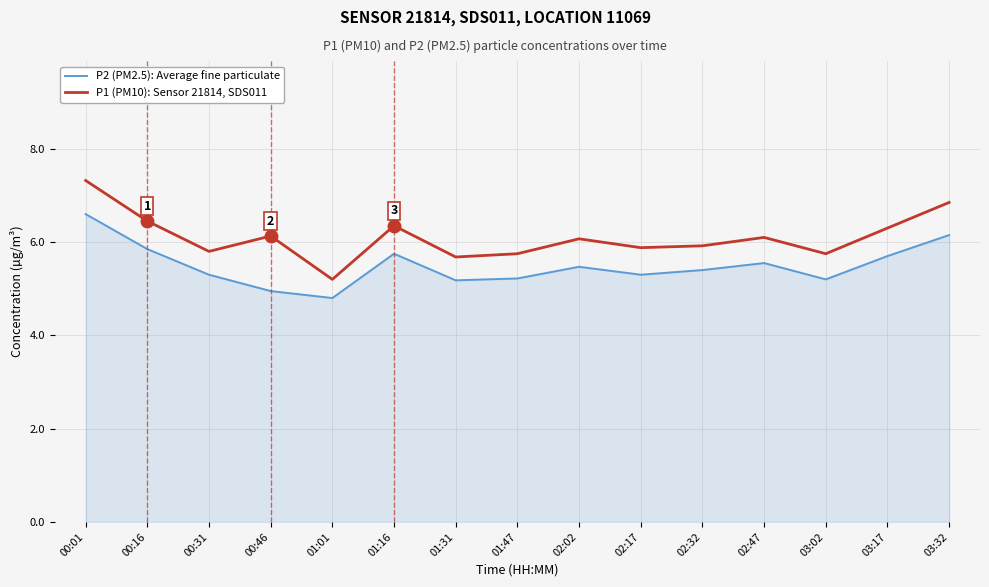

Which series has the largest range (max minus min)?

P1 (PM10): Sensor 21814, SDS011